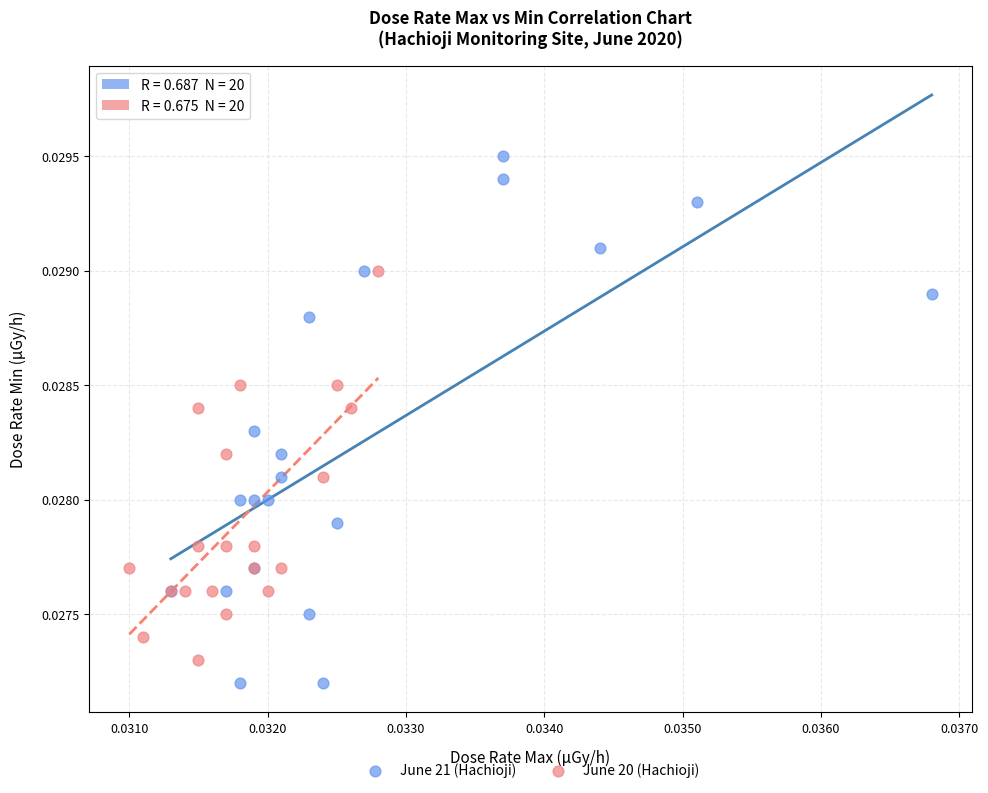

Which series has the widest spread of Y values?

June 21 (Hachioji)